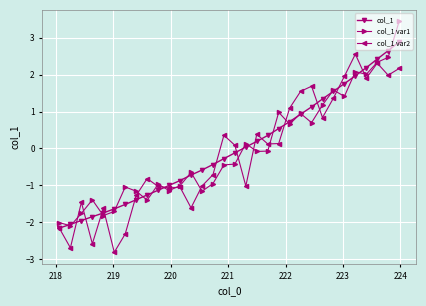

What is the value of the col_1 point at the 23rd from the left?

0.9